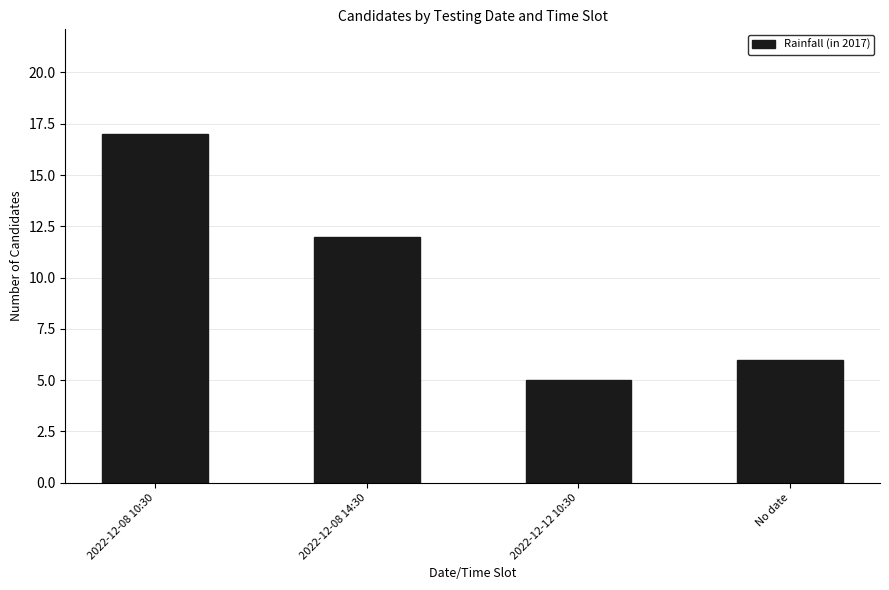

Reading left to right, what are all the values shown in this chart?

2022-12-08 10:30=17	2022-12-08 14:30=12	2022-12-12 10:30=5	No date=6